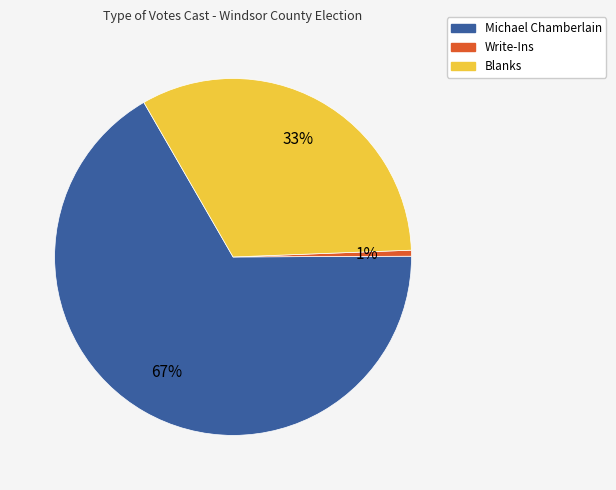

Rank the categories by value from highest to lowest.

Michael Chamberlain, Blanks, Write-Ins